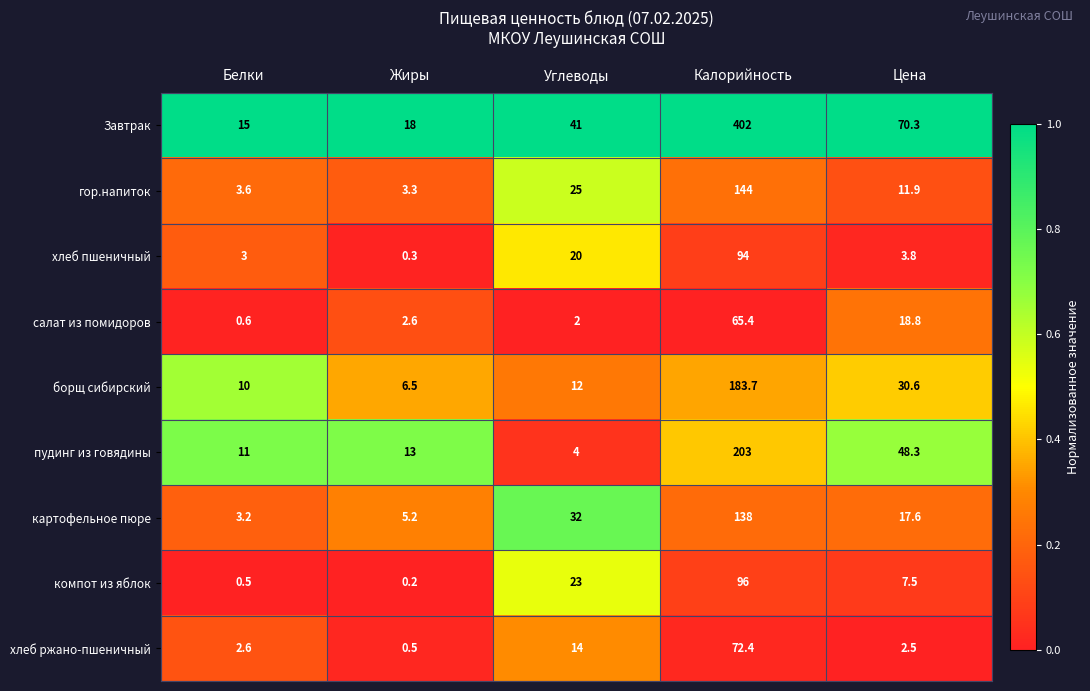

How many series are shown in this chart?

9